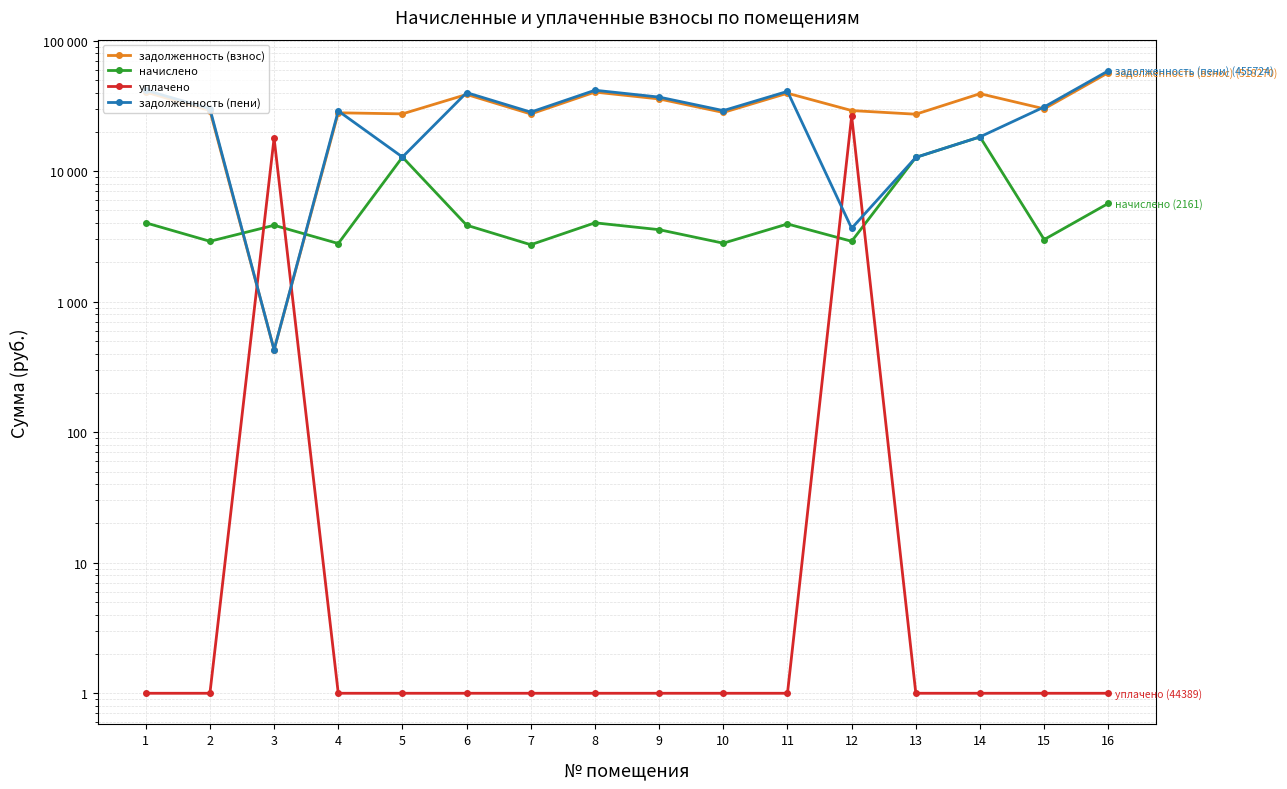

What is the value of the уплачено point at the 8th from the left?

1.0